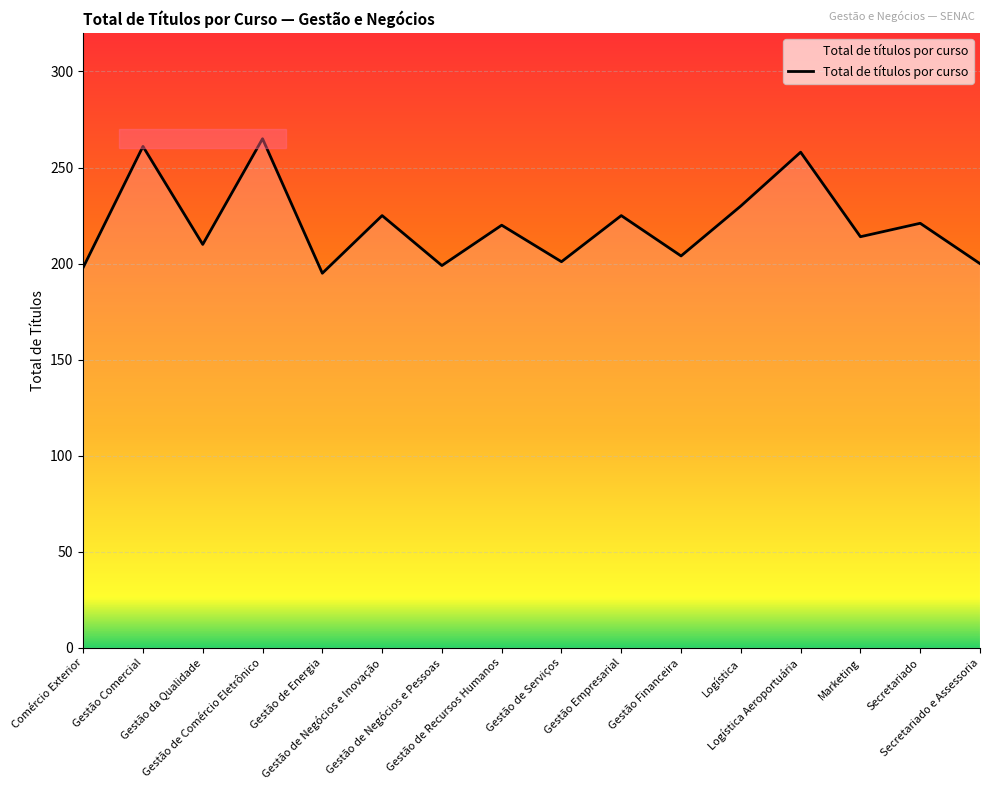

What is the minimum value shown in the chart?

195